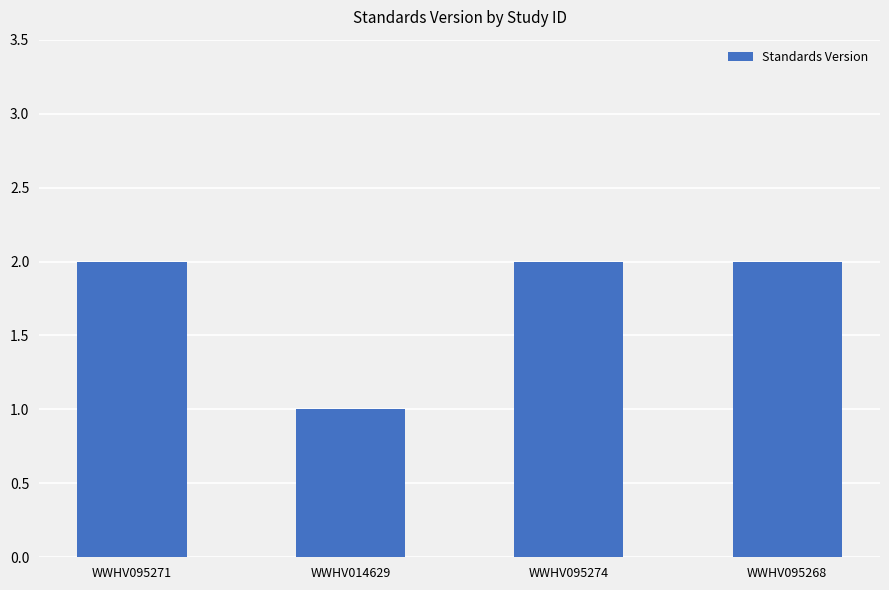

True or false: the data shows 2 at WWHV095274.

True